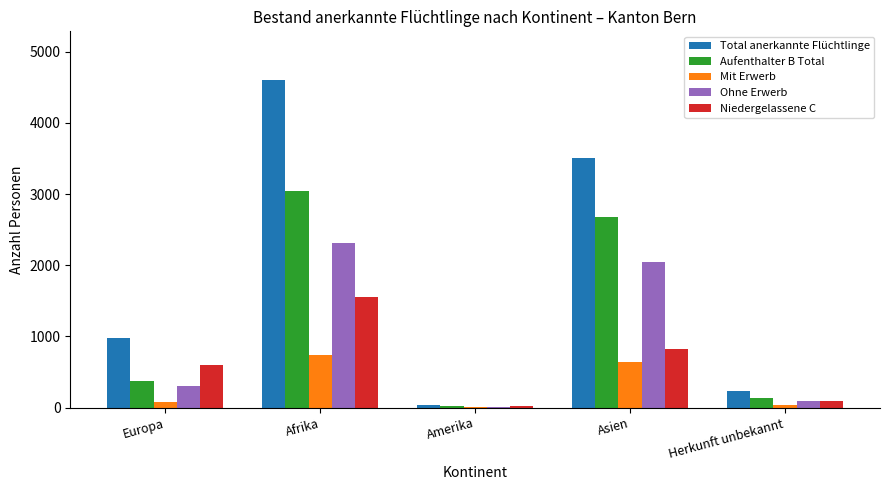

What is the difference between the Total anerkannte Flüchtlinge values at Herkunft unbekannt and Afrika?

4365